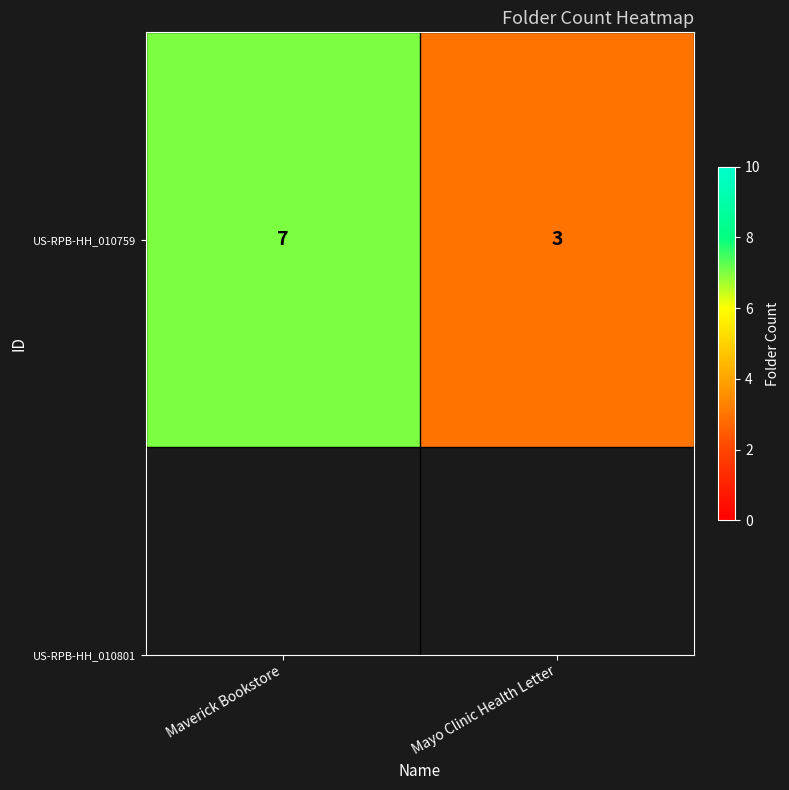

Reading left to right, list all the values displayed in this chart.

7	3